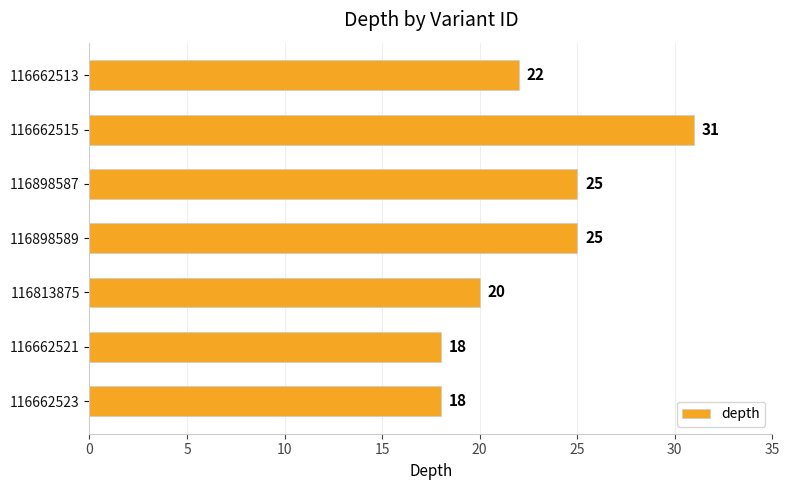

What is the sum of all values?

159